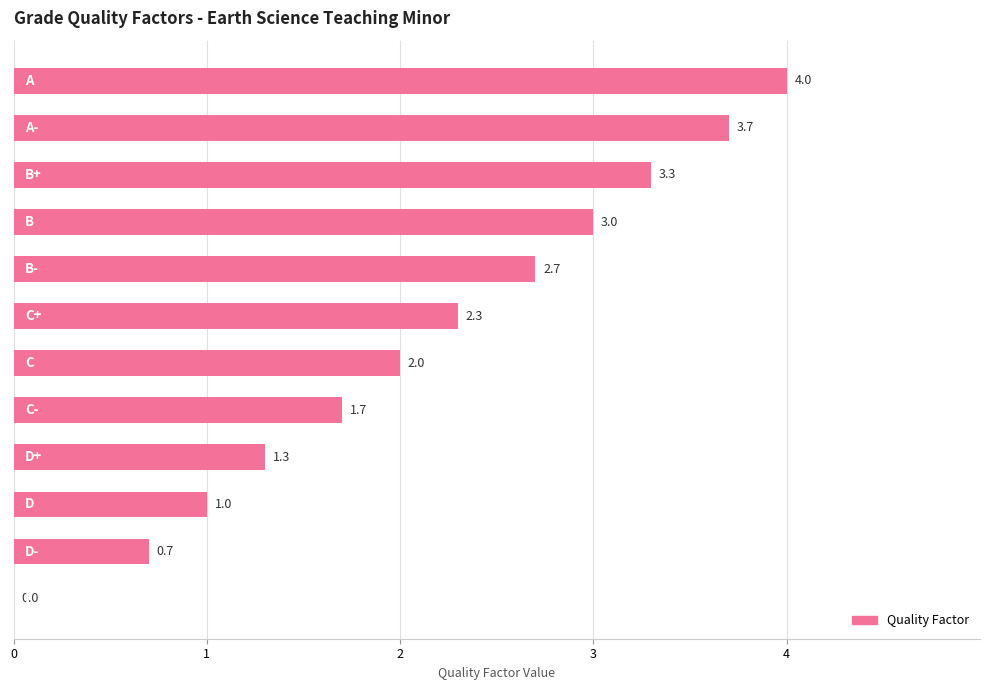

How many positive values are there?

11